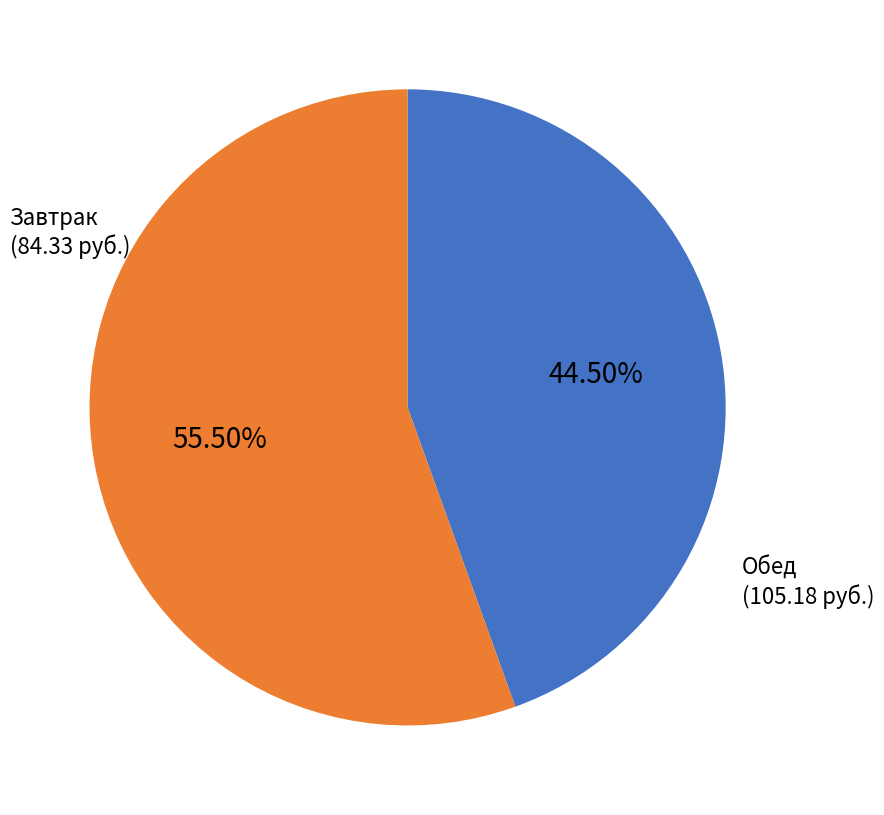

Does any single category account for the majority?

Yes